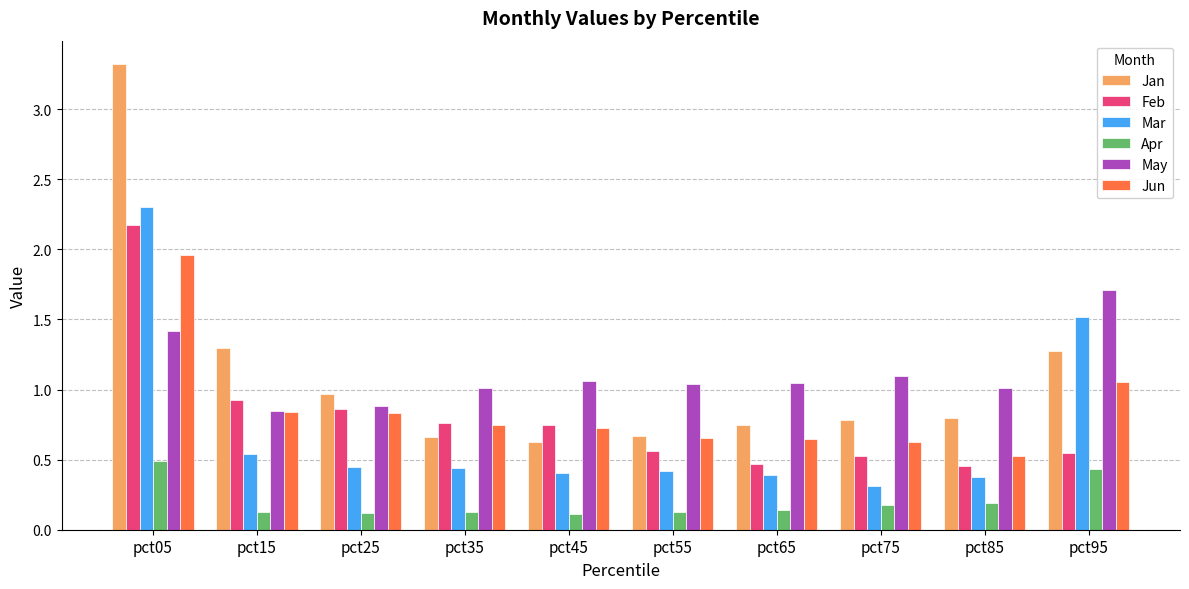

Are the bars horizontal?

No